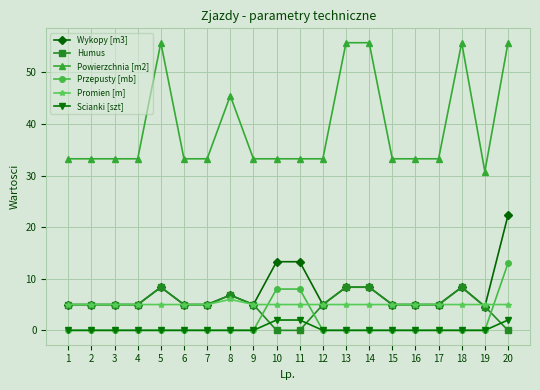

Is it true that Przepusty [mb] equals -8.1 at 13?

False